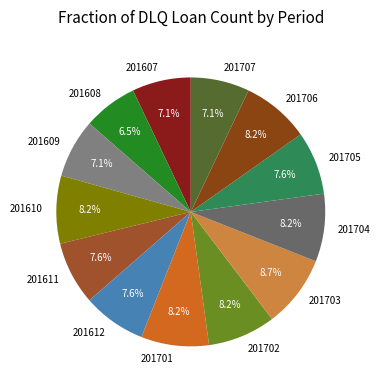

Which slice is the largest?

201703